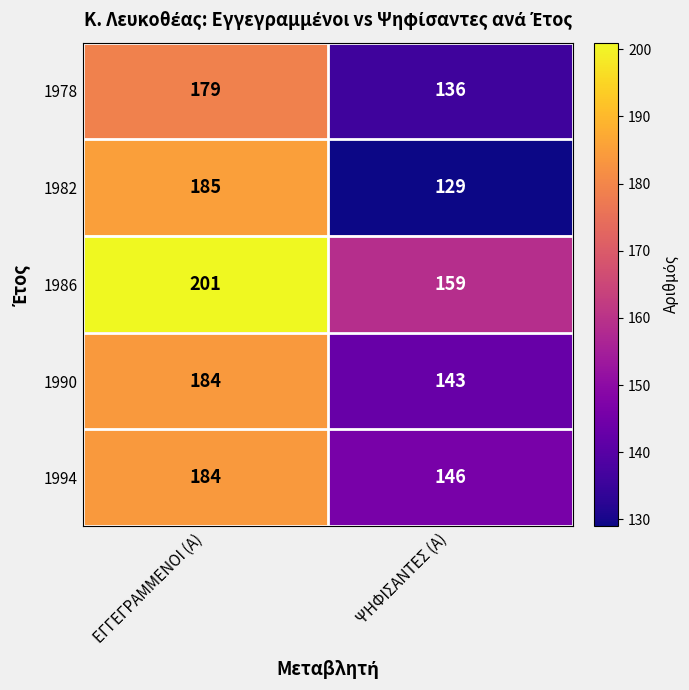

At which category is the sum across all series the highest?

ΕΓΓΕΓΡΑΜΜΕΝΟΙ (Α)